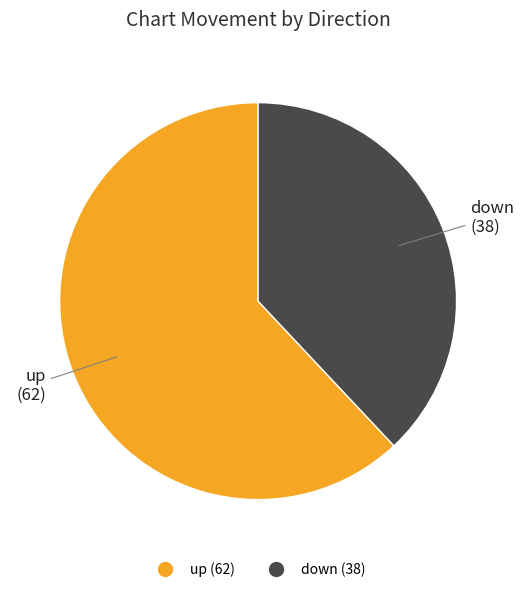

Combined, do up and down account for over 50%?

Yes